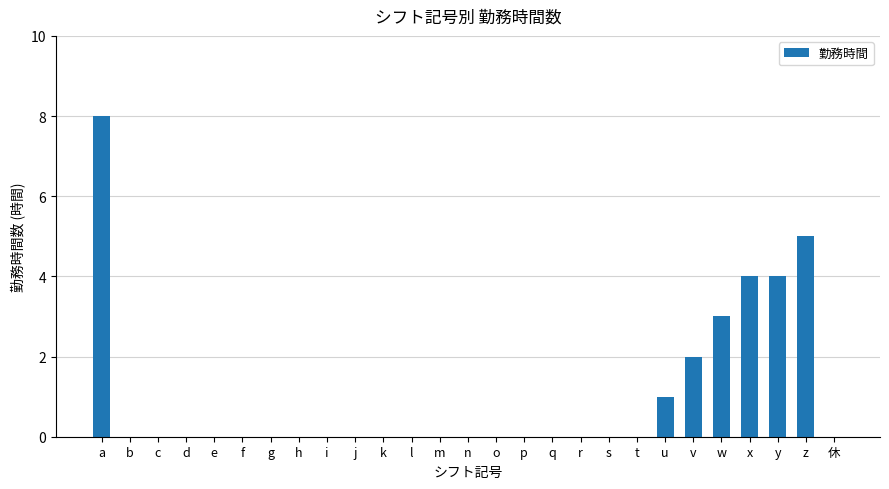

Count the number of categories in the chart.

27